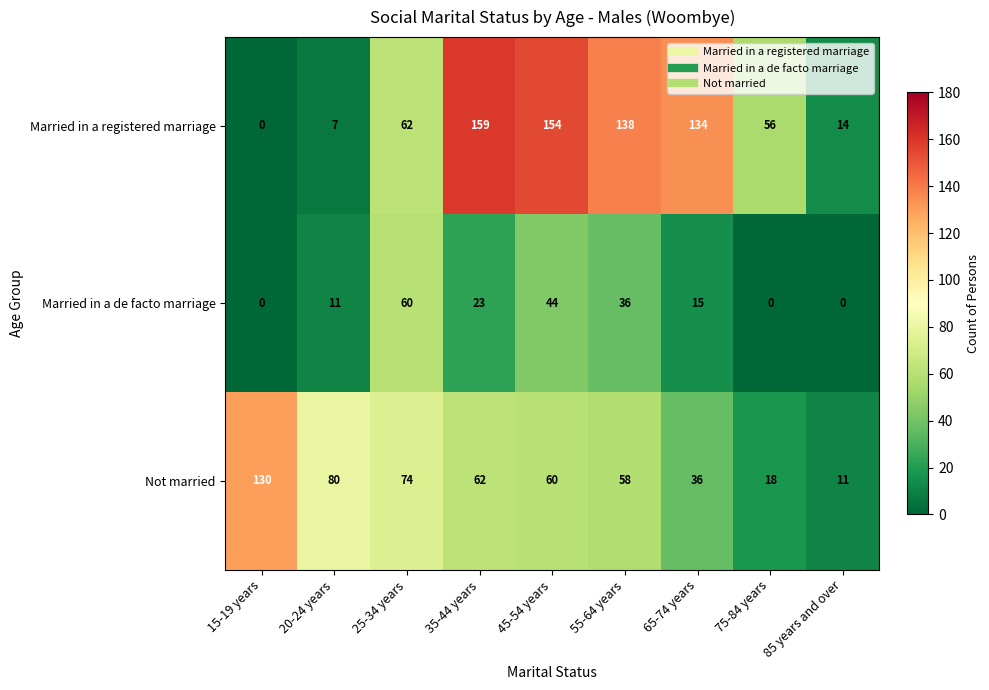

At which label is Not married closest to 70?

25-34 years